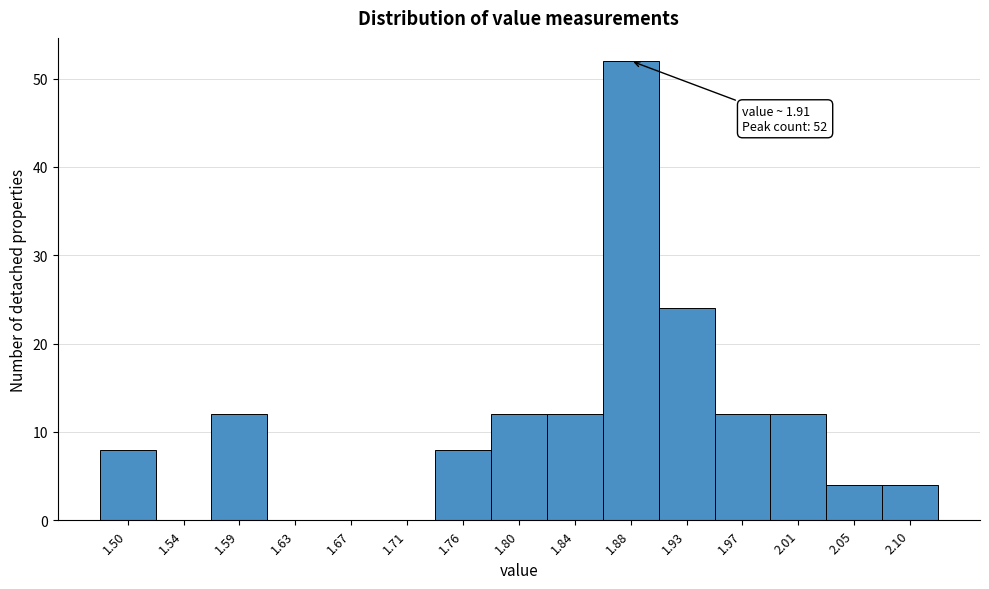

Reading right to left, extract all data points from this chart.

2.10=4	2.05=4	2.01=12	1.97=12	1.93=24	1.88=52	1.84=12	1.80=12	1.76=8	1.71=0	1.67=0	1.63=0	1.59=12	1.54=0	1.50=8